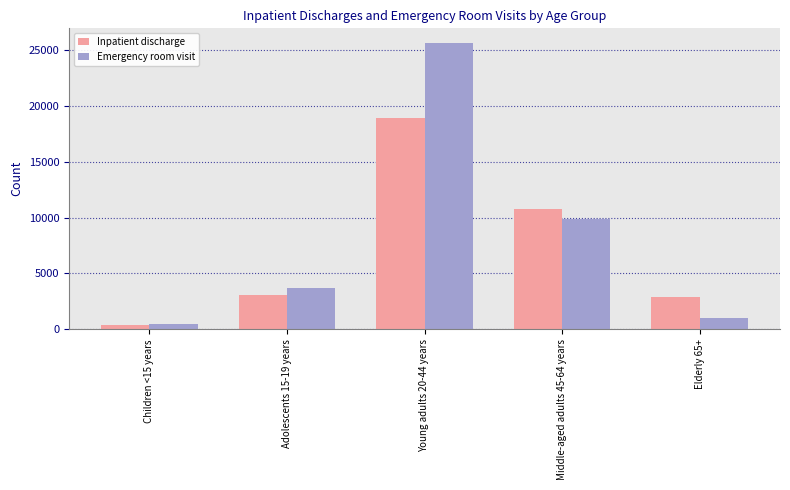

List the series in order of their overall mean, highest first.

Emergency room visit, Inpatient discharge